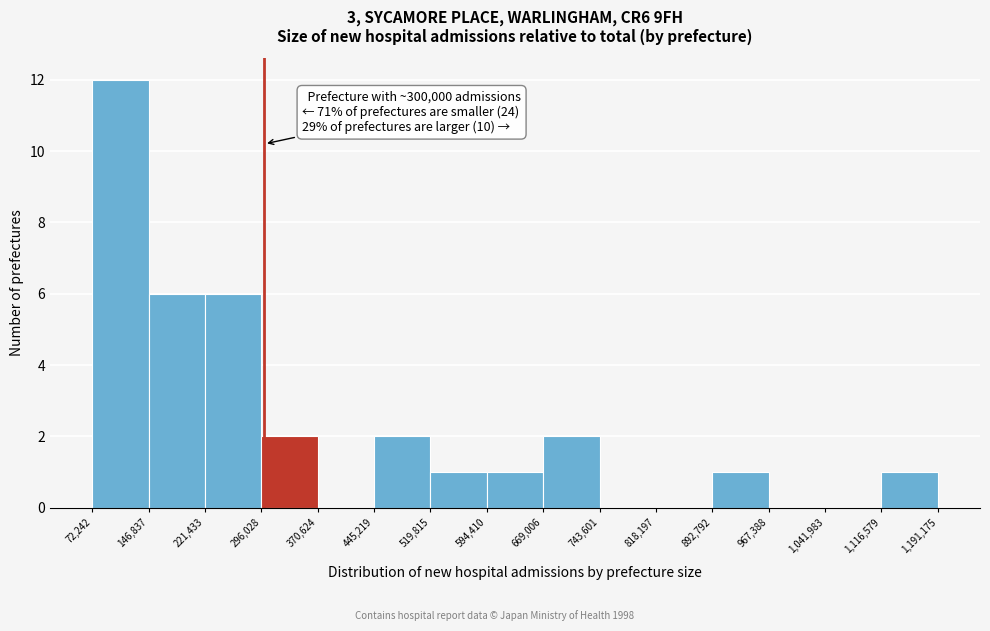

Over which range of the x-axis is the bar tallest?

72,242 to 146,837